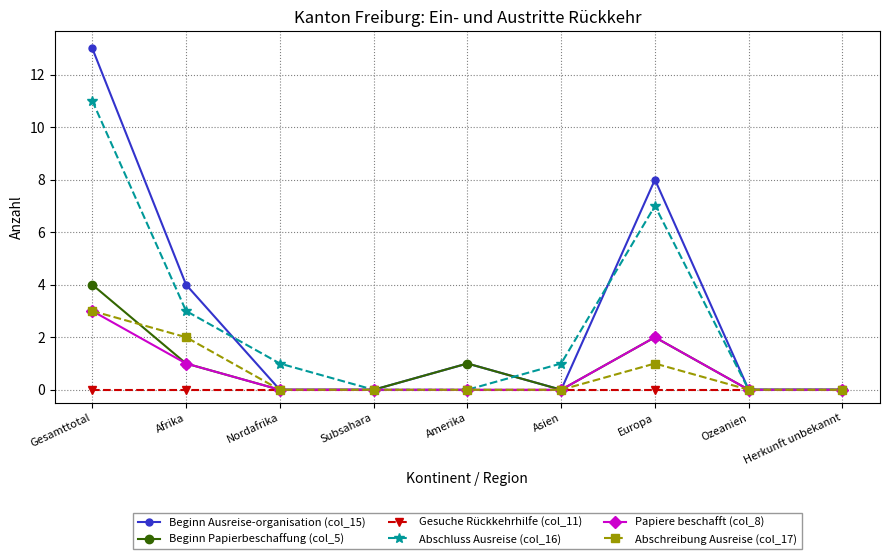

Is the value of Beginn Ausreise-organisation (col_15) at Gesamttotal greater than the value of Papiere beschafft (col_8) at Ozeanien?

Yes